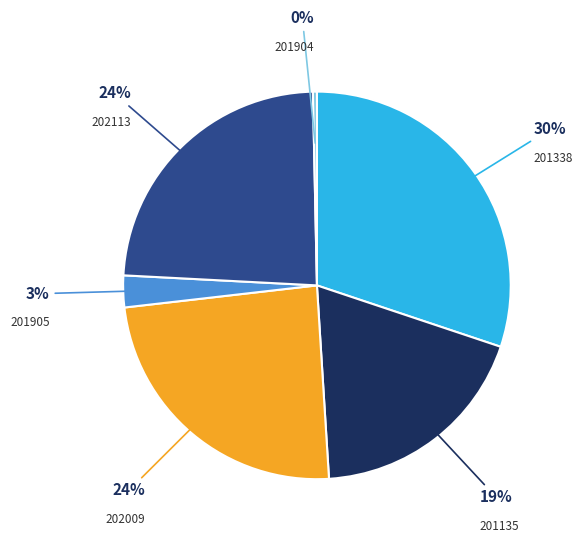

To the nearest percent, what is the difference between the largest and smallest slice percentages?

30%